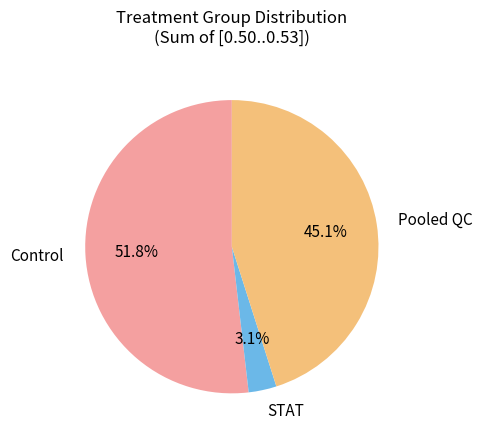

Is there a majority slice in this chart?

Yes